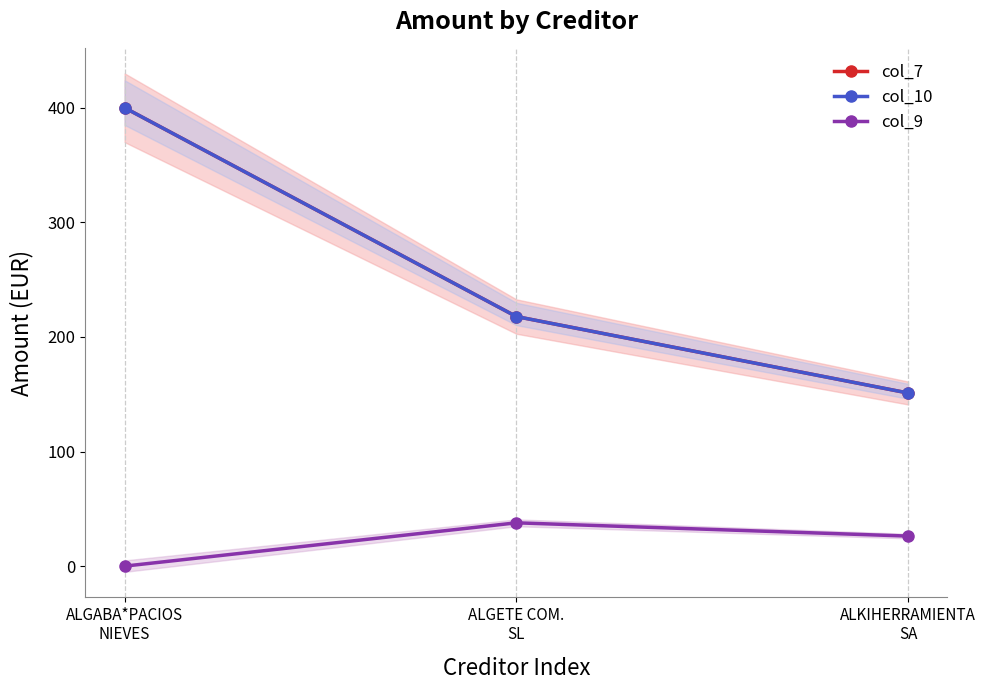

At how many categories does at least one series exceed 90?

3